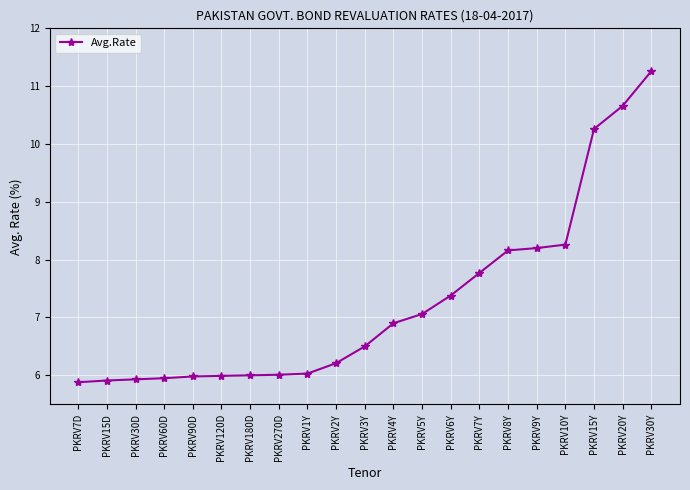

Between PKRV15Y and PKRV7D, which is larger?

PKRV15Y